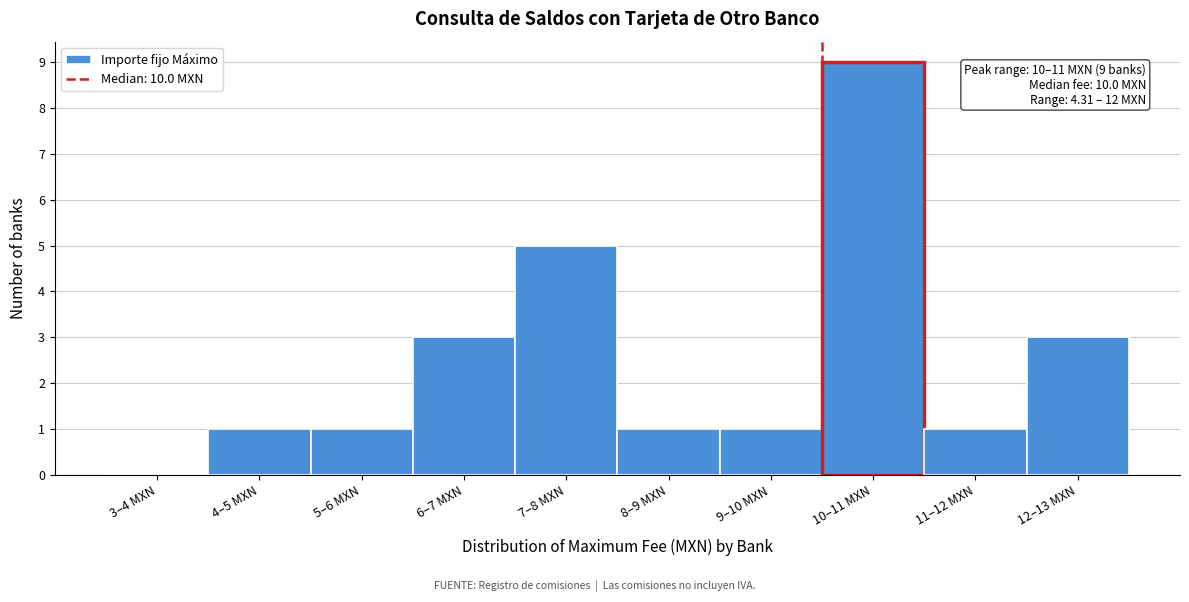

Reading right to left, extract all data points from this chart.

12–13 MXN=3	11–12 MXN=1	10–11 MXN=9	9–10 MXN=1	8–9 MXN=1	7–8 MXN=5	6–7 MXN=3	5–6 MXN=1	4–5 MXN=1	3–4 MXN=0